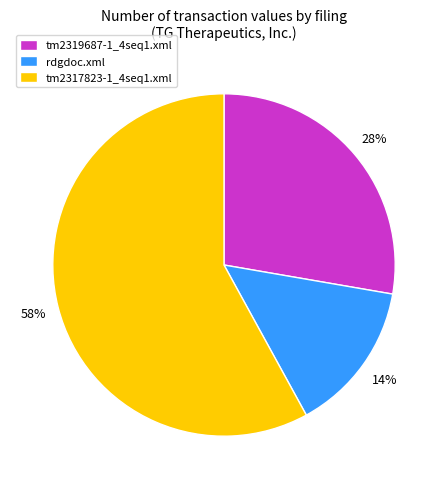

Which slice is the largest?

tm2317823-1_4seq1.xml